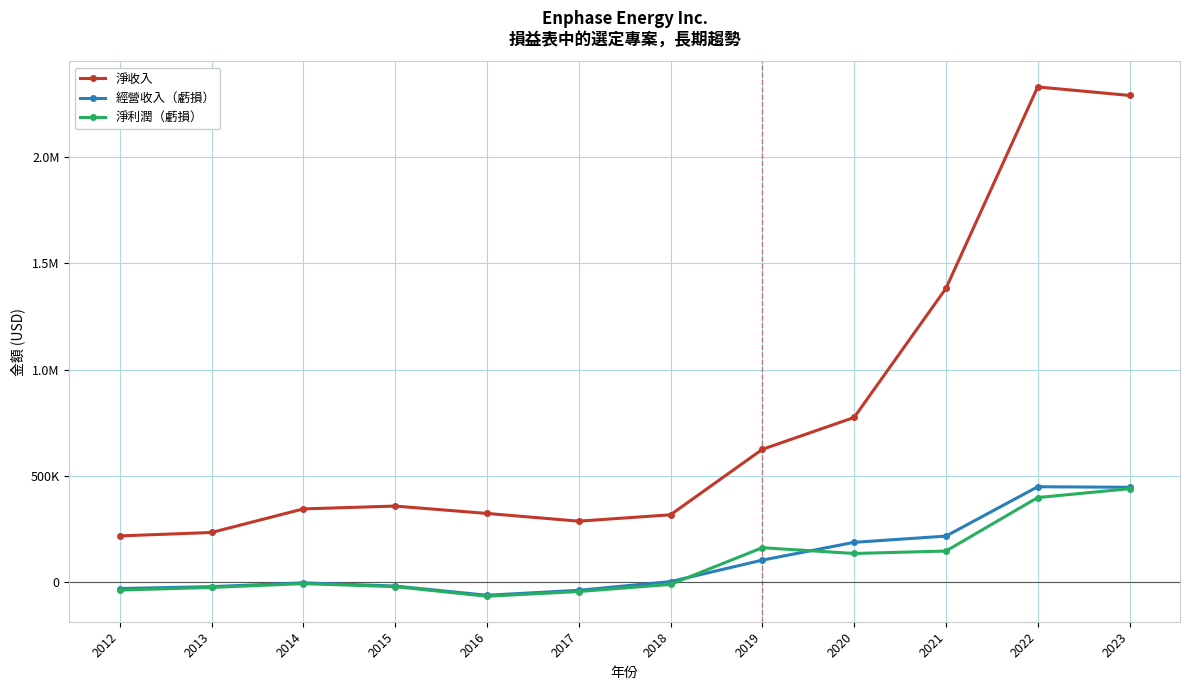

Which series has the widest spread of values?

淨收入